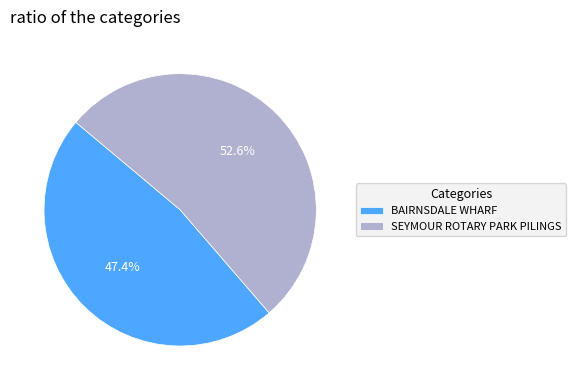

What is the majority slice?

SEYMOUR ROTARY PARK PILINGS